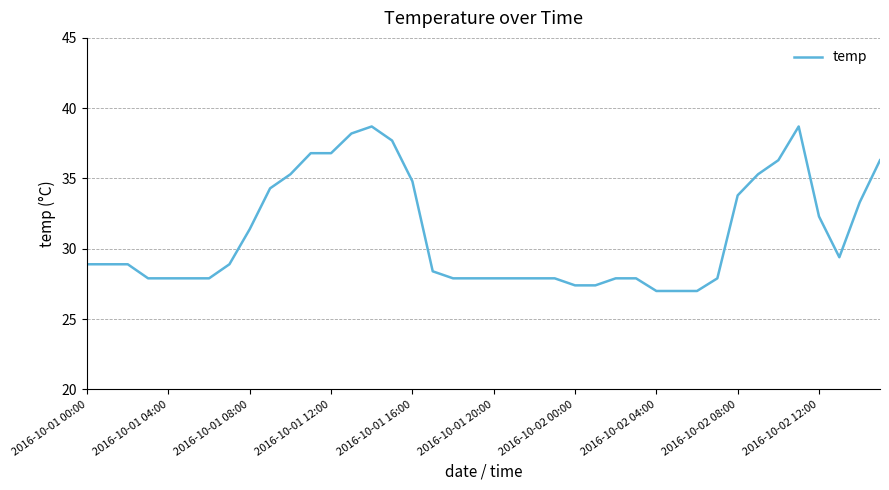

How many distinct data groups are displayed?

1